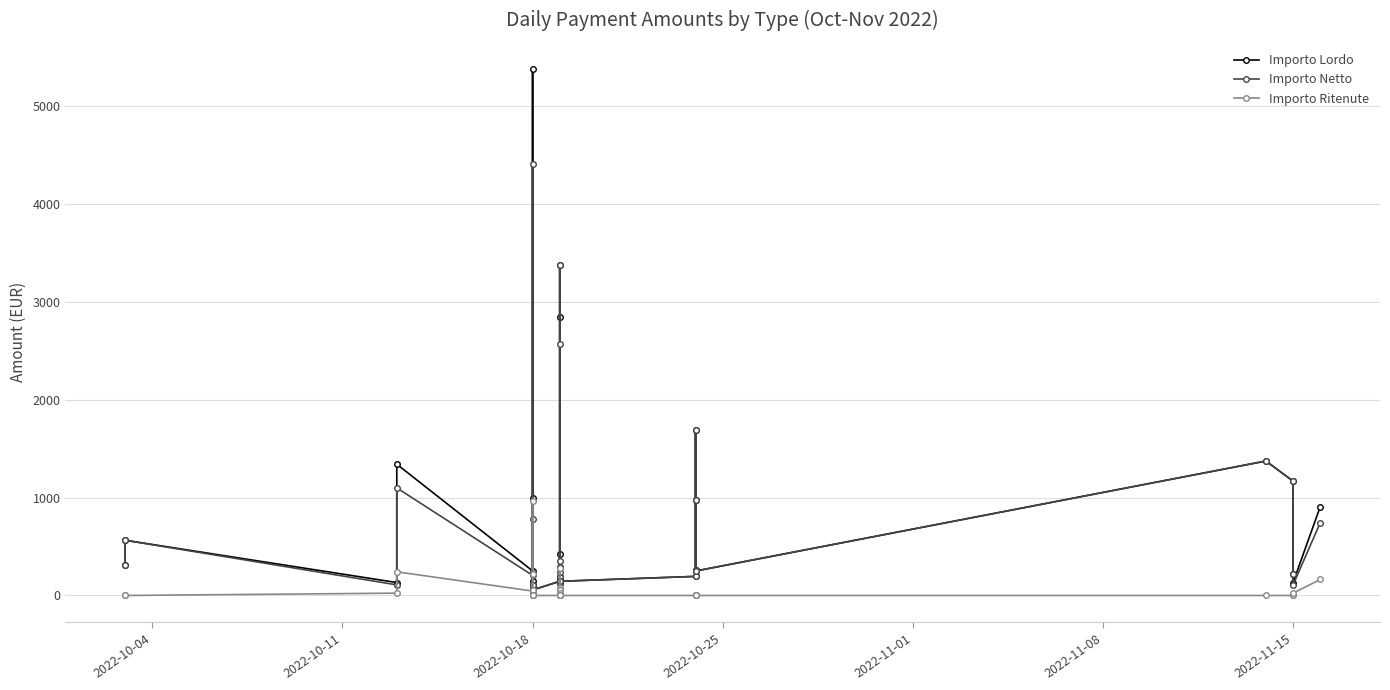

What is the difference between the maximum and minimum values in the Importo Lordo series?

5358.6